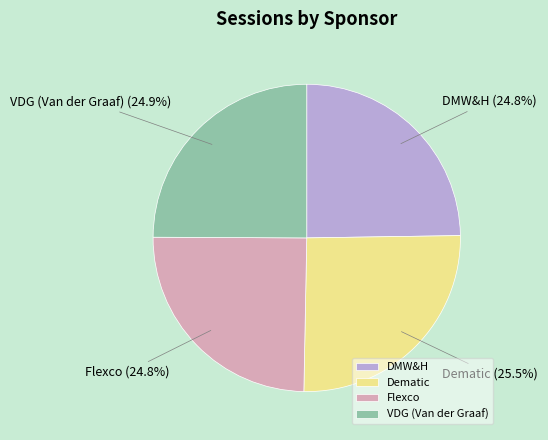

How many segments does this pie chart have?

4